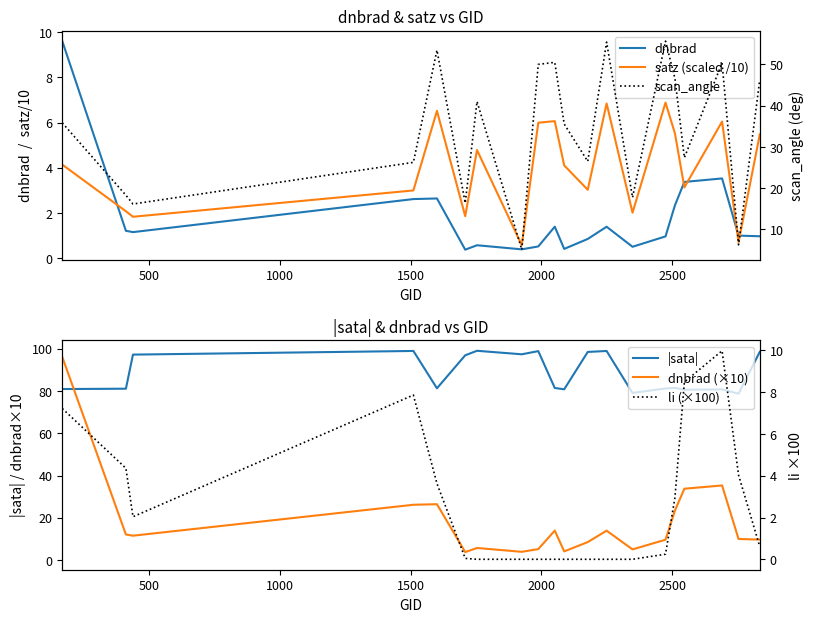

How many values in the dnbrad (×10) series exceed 11?

10